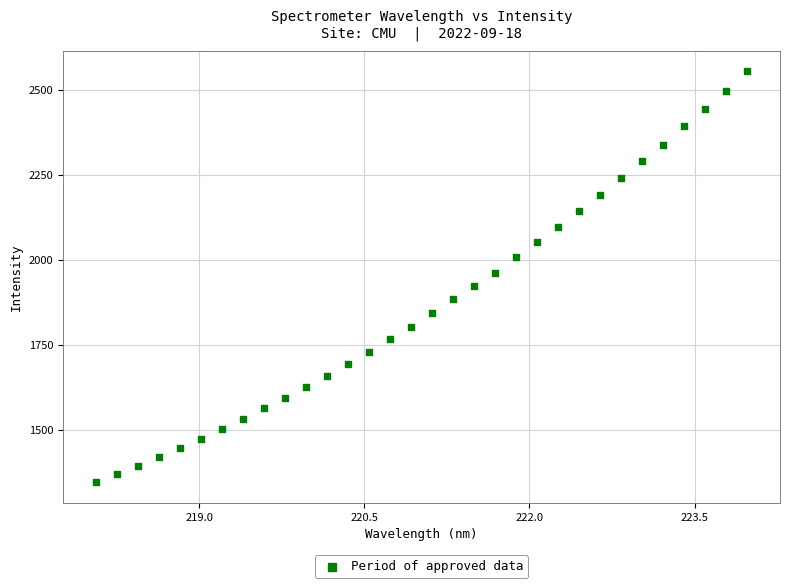

What is the range of Y values (max minus min)?

1208.5